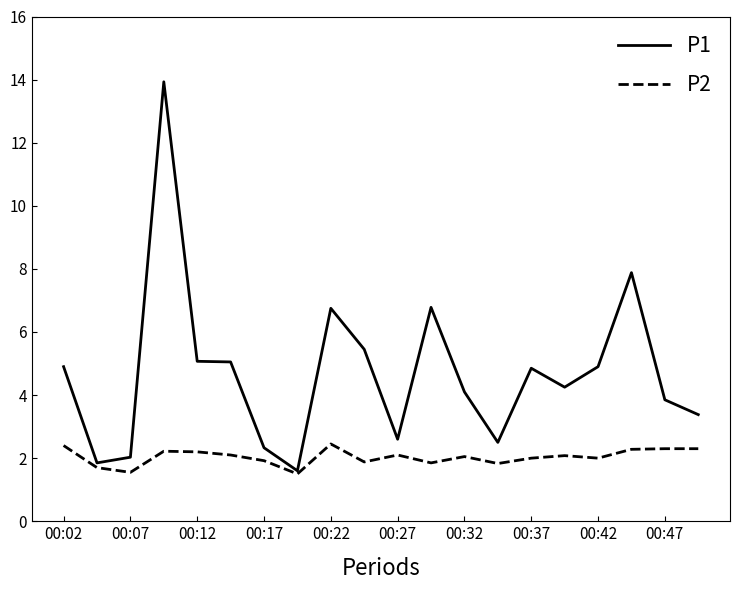

What is the average value of the P2 series?

2.0